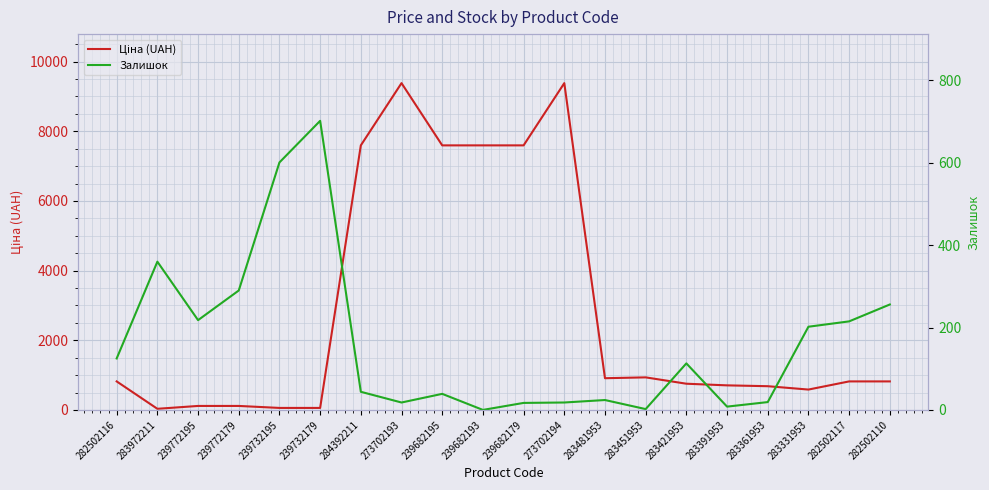

At which label is Залишок closest to 351?

283972211